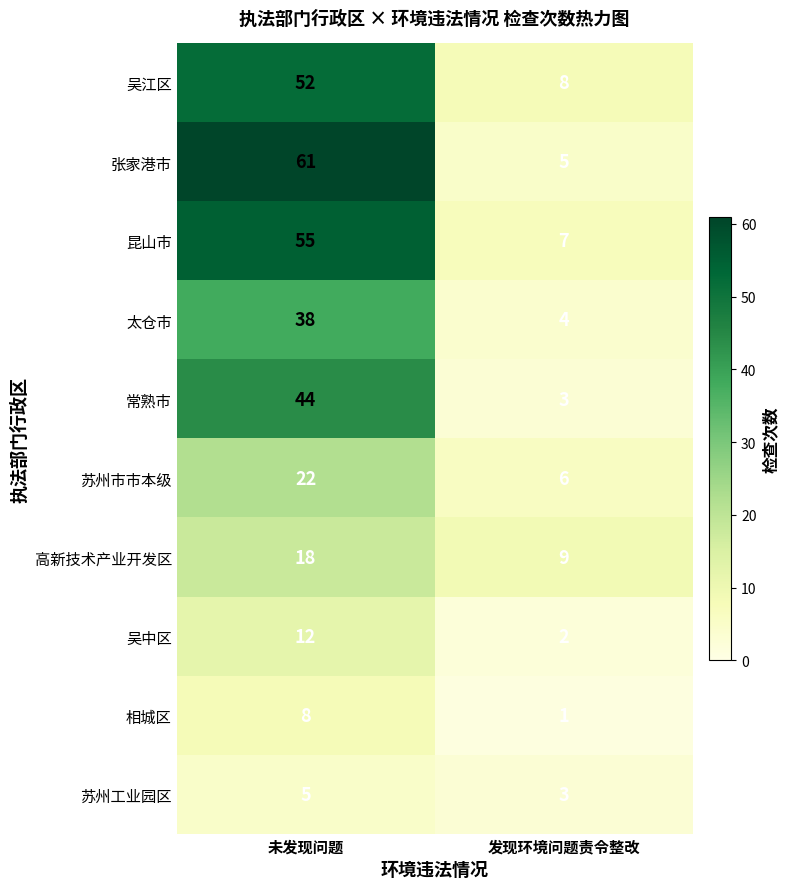

What is the approximate value of 高新技术产业开发区 at 发现环境问题责令整改?

9